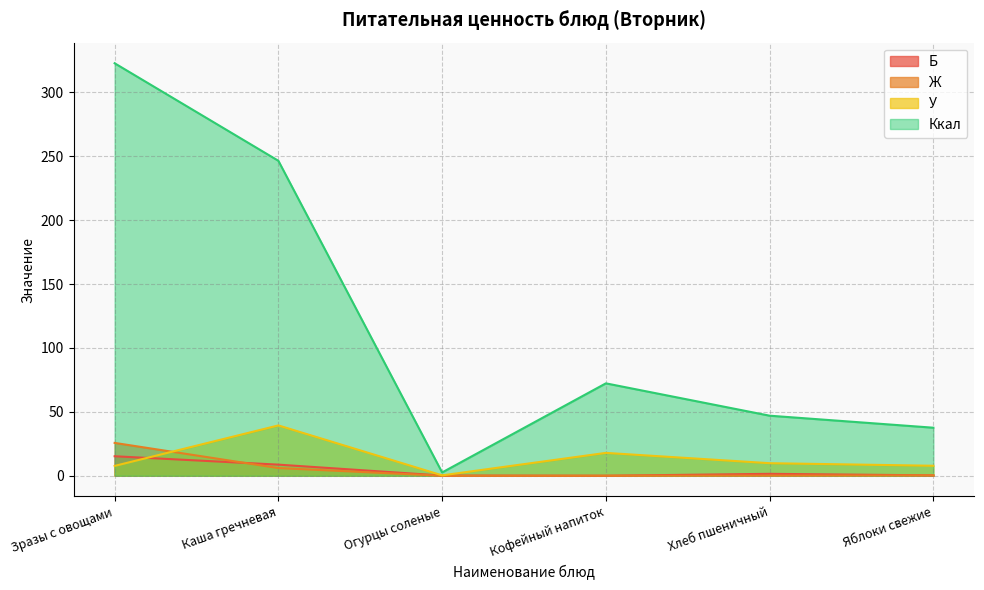

Between Яблоки свежие and Хлеб пшеничный, which is larger?

Хлеб пшеничный